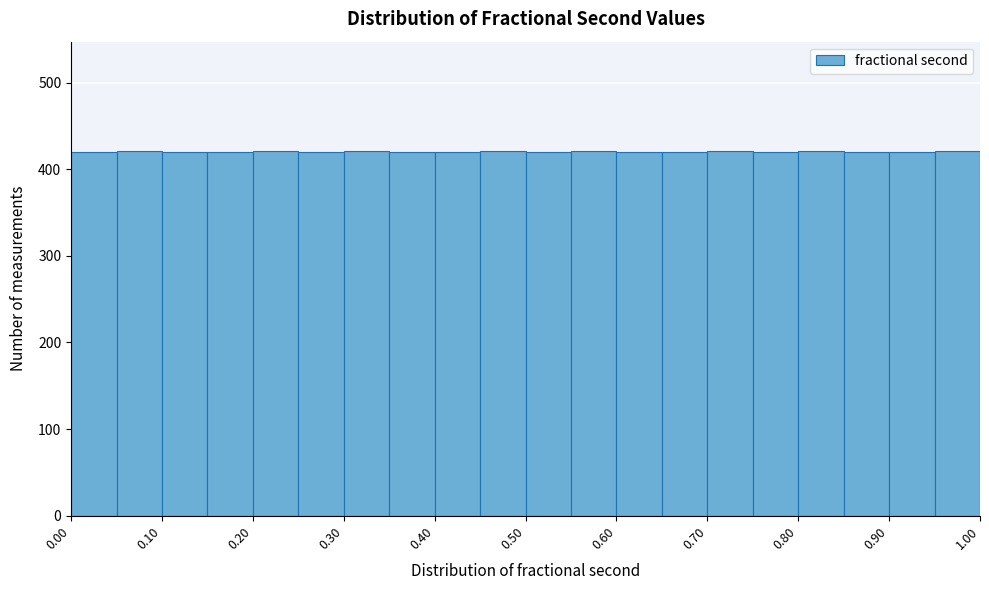

Reading left to right, transcribe this chart: for each bar, give the range it covers on the x-axis and its height. The values are not printed on the chart, so give them approximately, as read against the axis.

0.00 to 0.05: 420
0.05 to 0.10: 420
0.10 to 0.15: 420
0.15 to 0.20: 420
0.20 to 0.25: 420
0.25 to 0.30: 420
0.30 to 0.35: 420
0.35 to 0.40: 420
0.40 to 0.45: 420
0.45 to 0.50: 420
0.50 to 0.55: 420
0.55 to 0.60: 420
0.60 to 0.65: 420
0.65 to 0.70: 420
0.70 to 0.75: 420
0.75 to 0.80: 420
0.80 to 0.85: 420
0.85 to 0.90: 420
0.90 to 0.95: 420
0.95 to 1.00: 420